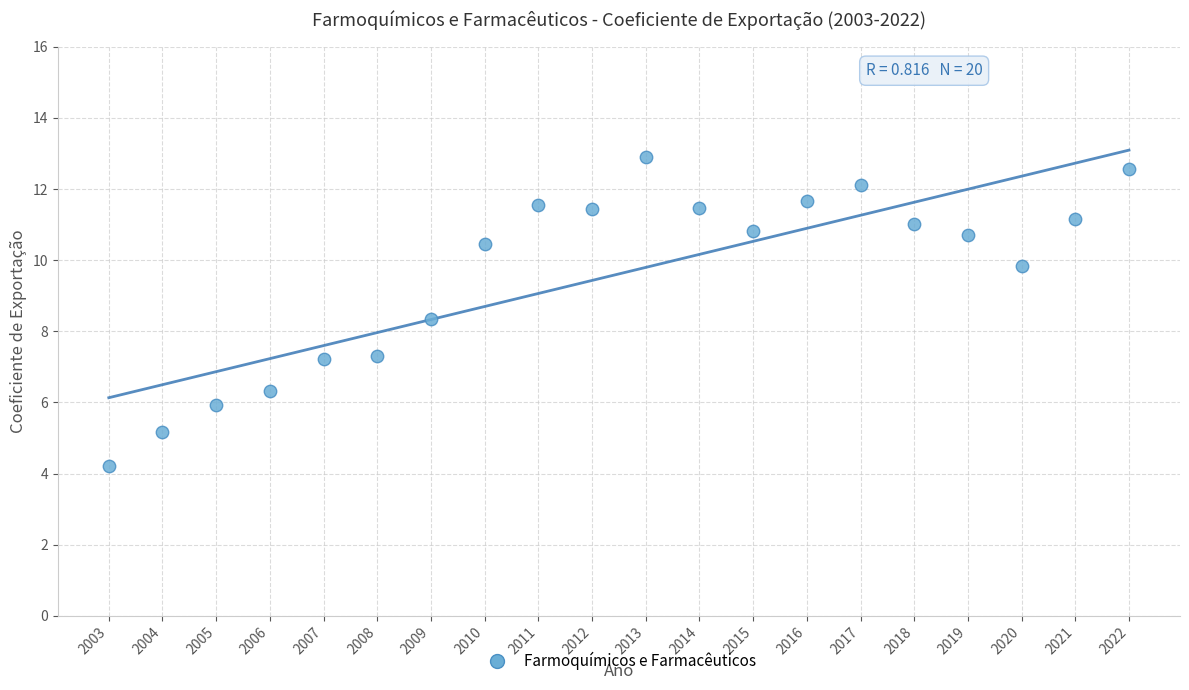

What is the range of Y values (max minus min)?

8.7